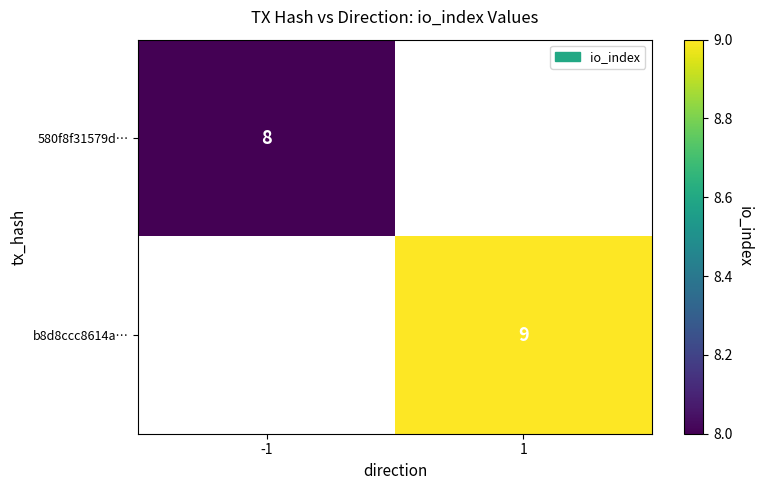

How many series are shown in this chart?

2